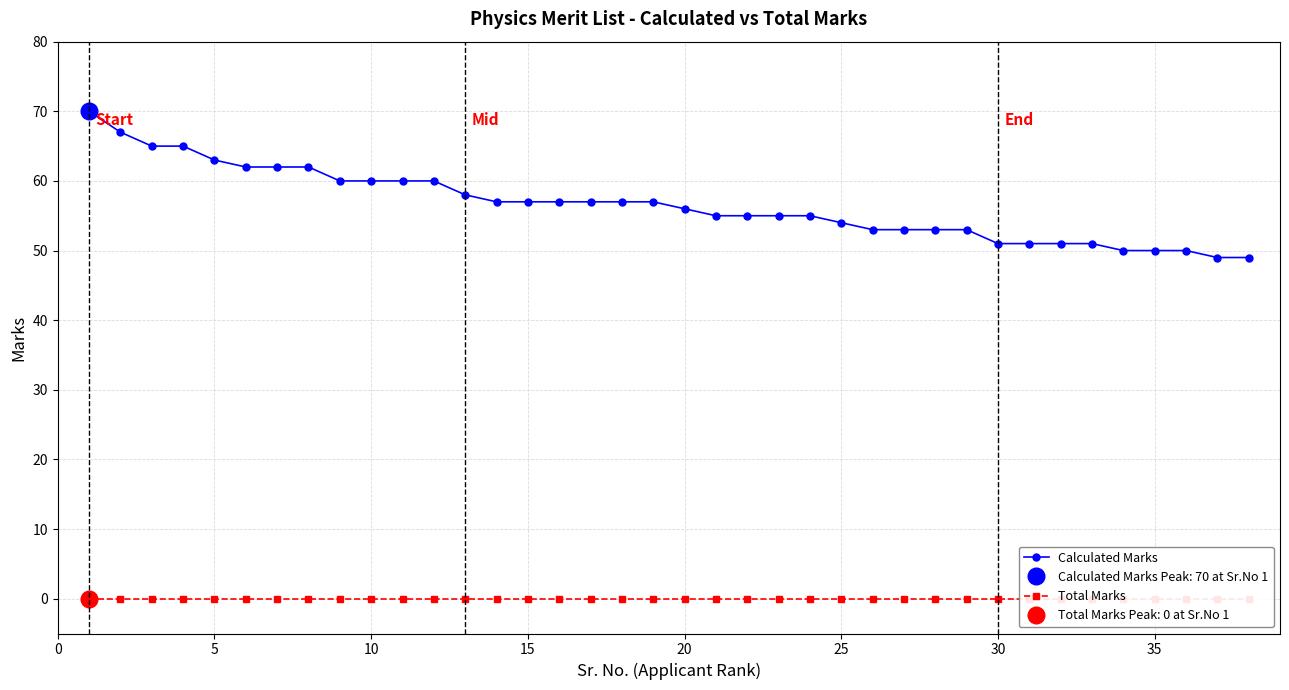

True or false: Calculated Marks has a value of 13 at 27.

False